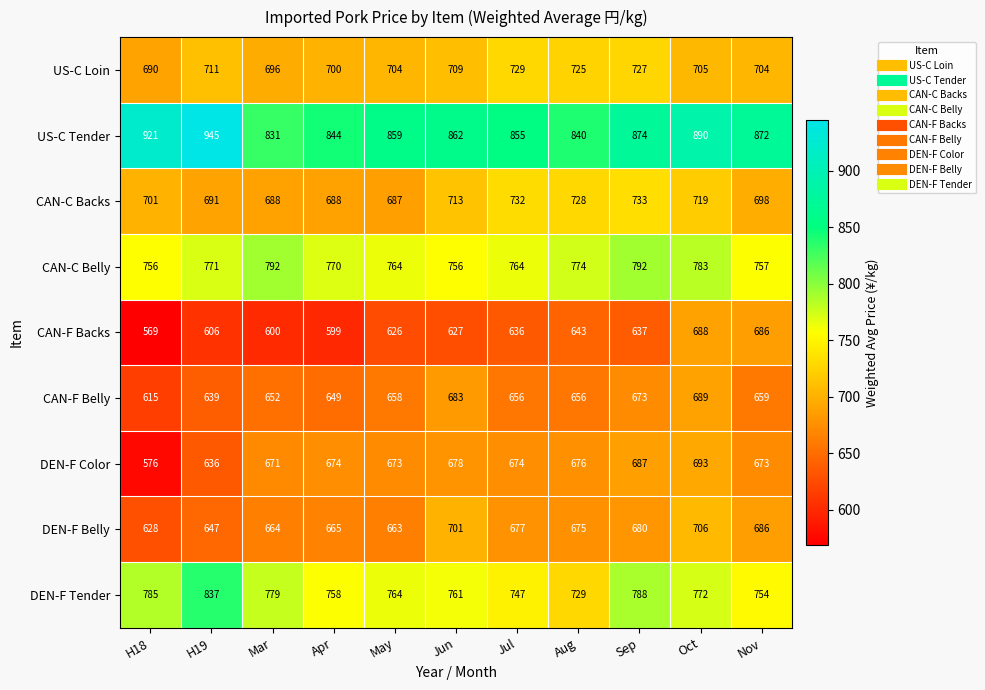

Is it true that DEN-F Color equals 353 at Nov?

False